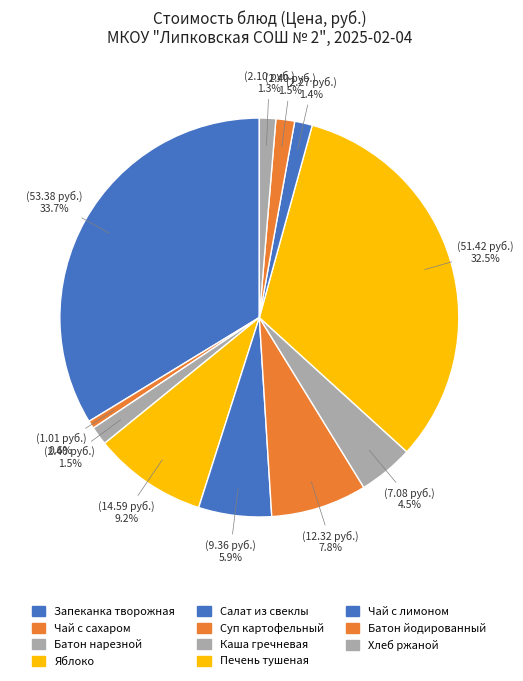

Count the number of slices in the pie.

11